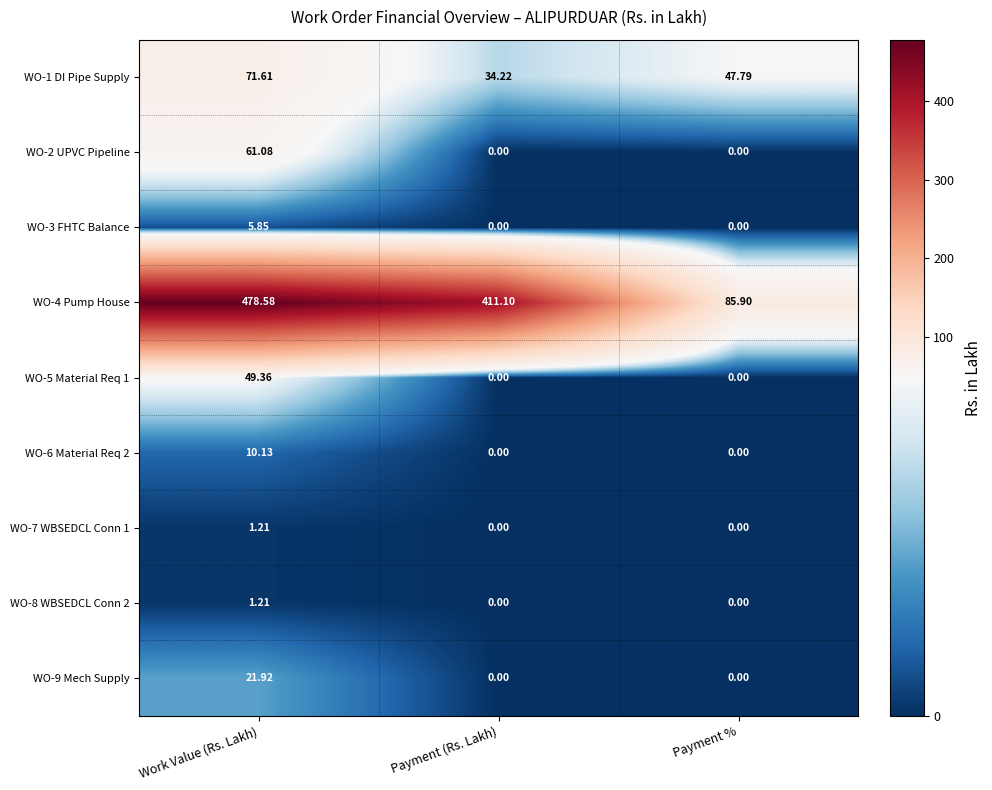

What is the total value across all series at Payment (Rs. Lakh)?

445.3